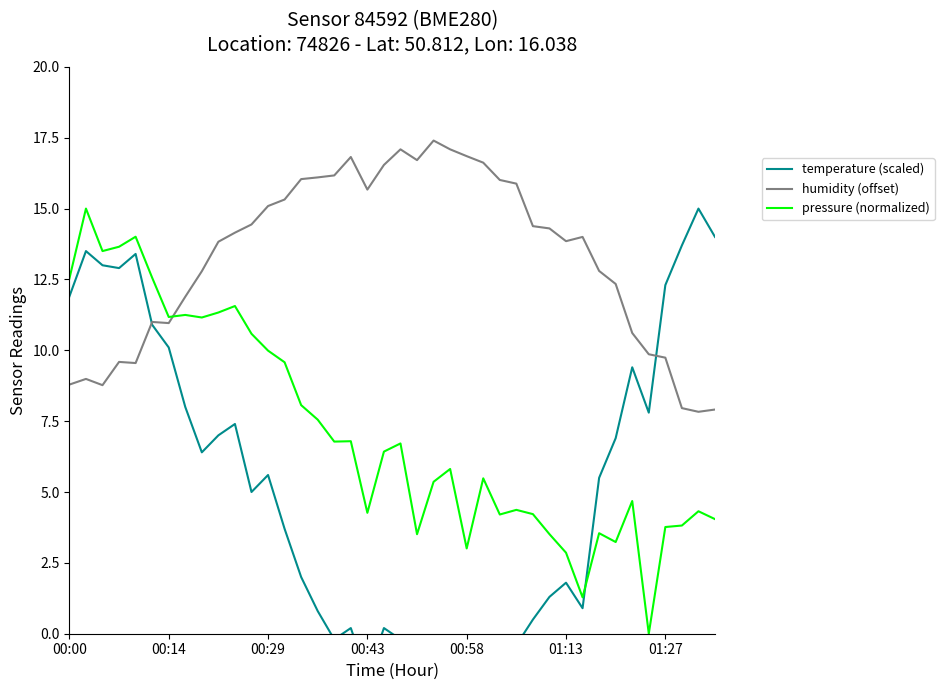

Is it true that humidity (offset) equals 25.9 at 27?

False